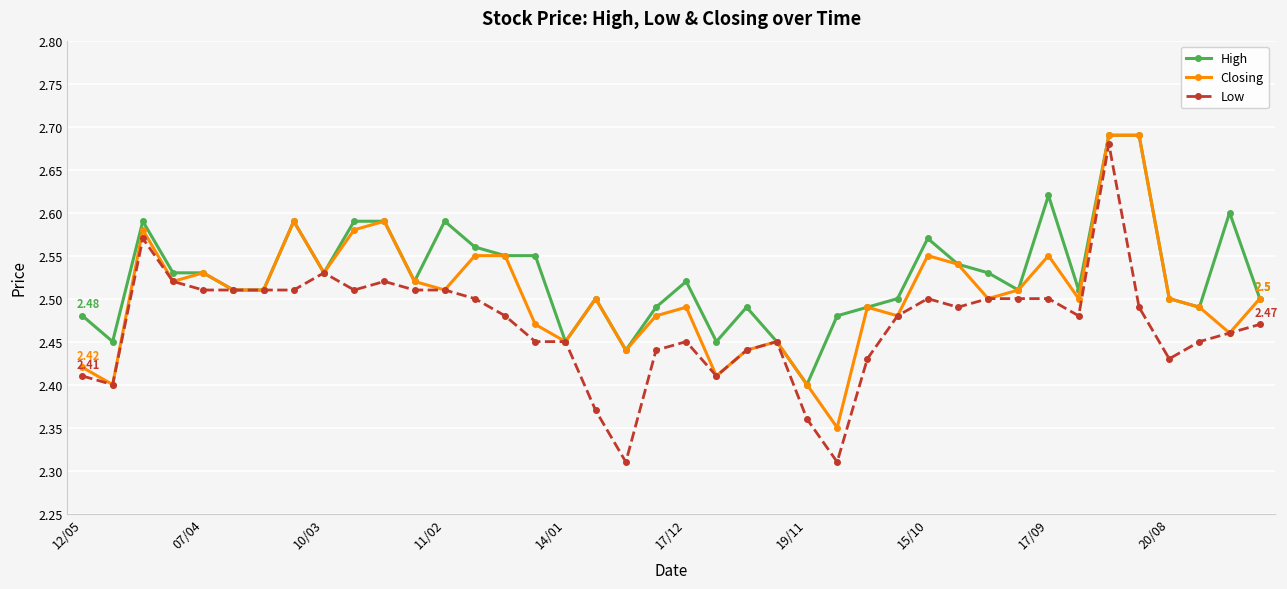

At how many categories does at least one series exceed 2?

40